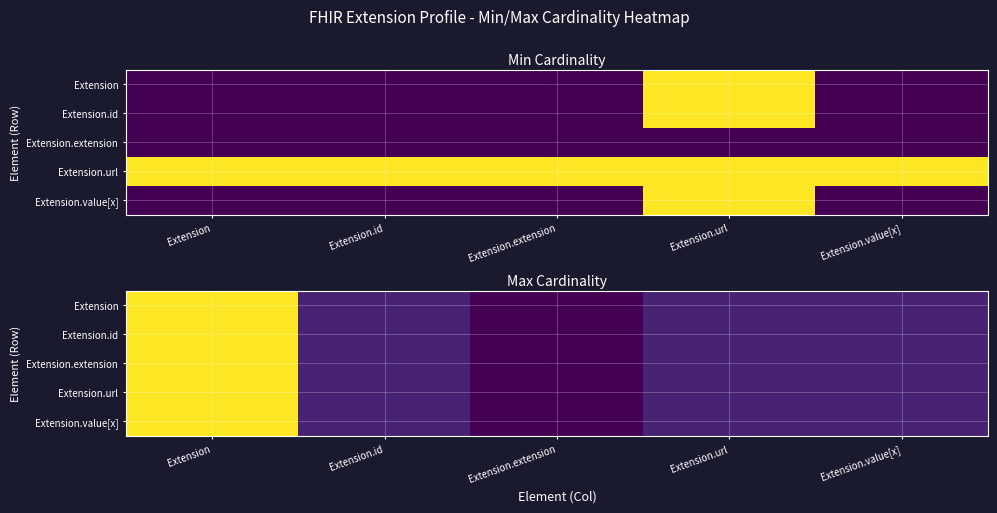

Rank the series by their maximum value, from highest to lowest.

Extension, Extension.id, Extension.extension, Extension.url, Extension.value[x]